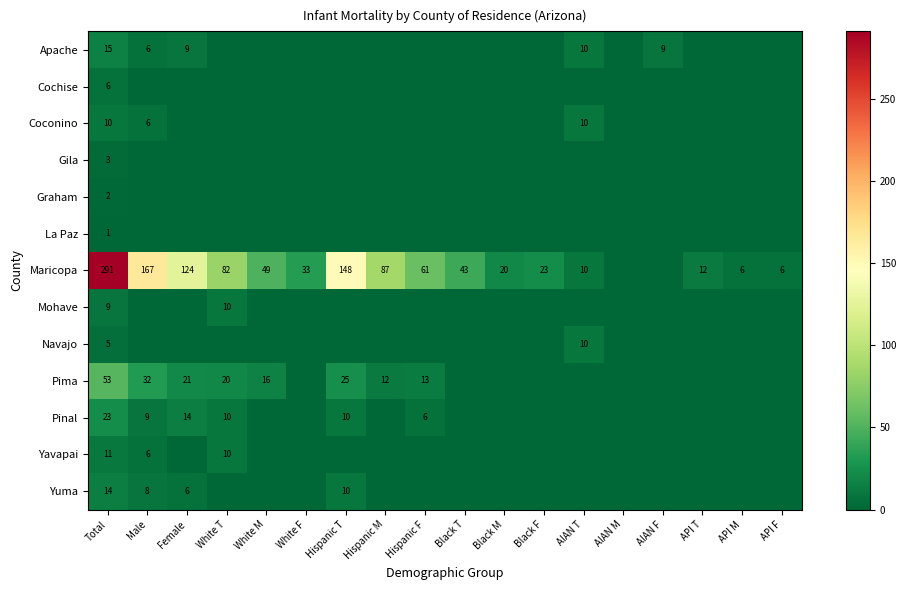

True or false: Pima has a value of 16 at White M.

True